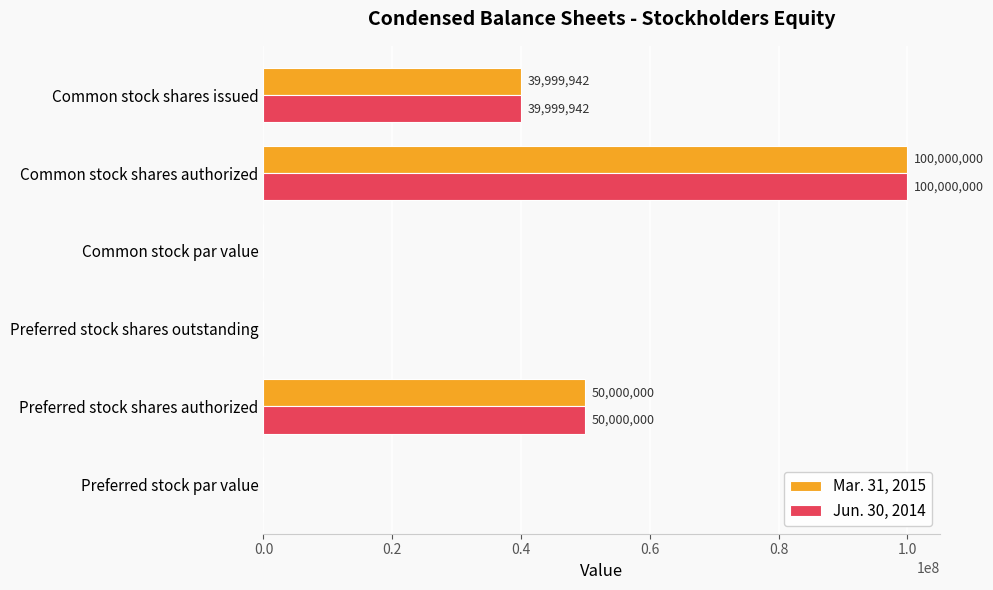

What is the total value across all series at Common stock shares authorized?

200000000